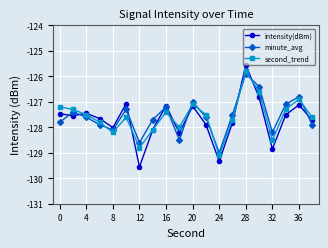

In minute_avg, how many points are higher than both neighbors (excluding endpoints)?

6